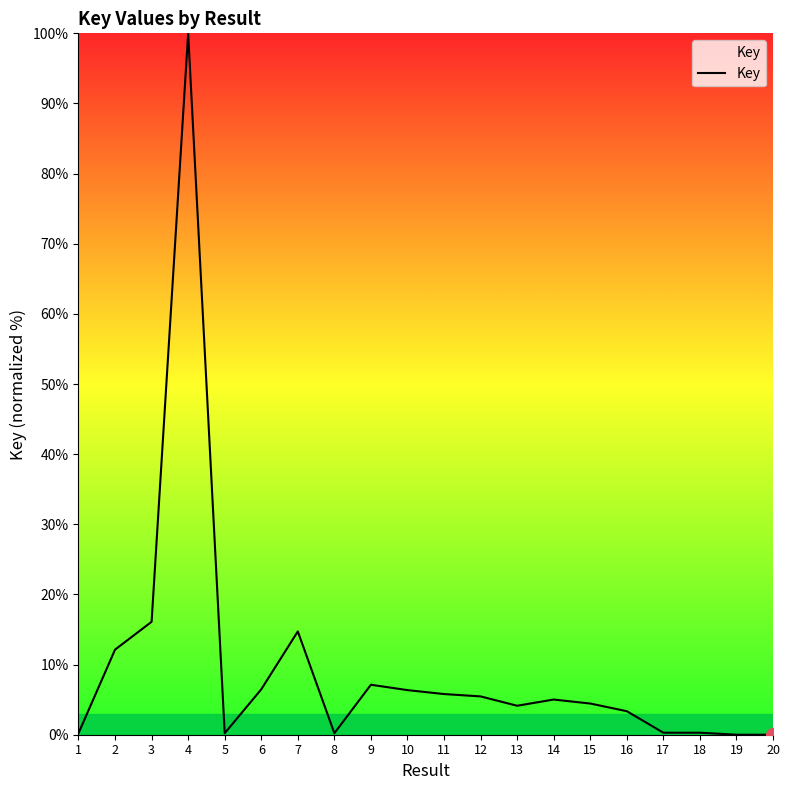

What is the maximum value shown in the chart?

100.0